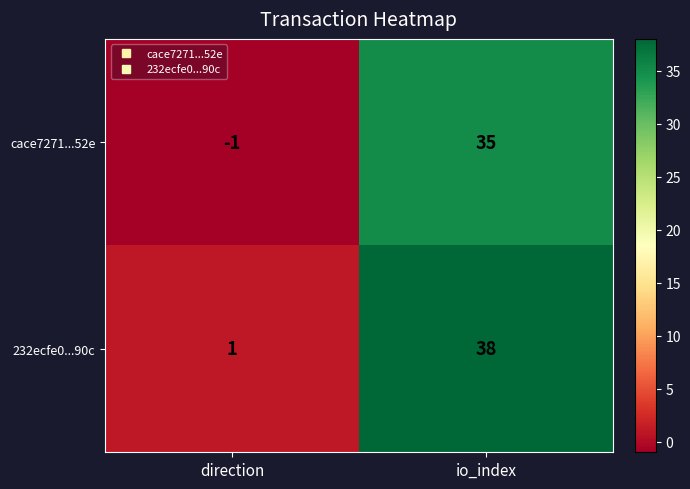

True or false: cace7271...52e has a value of 0 at direction.

False